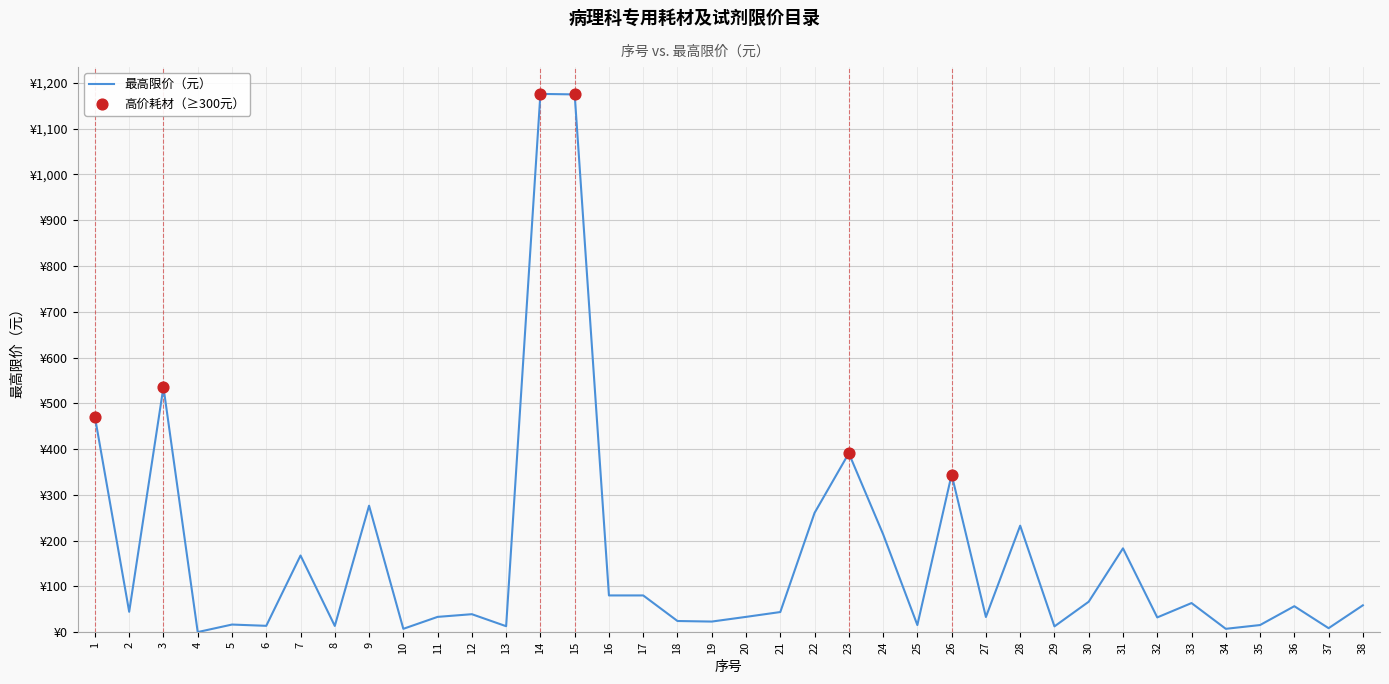

What is the ratio of the value at 24 to the value at 23?

0.5